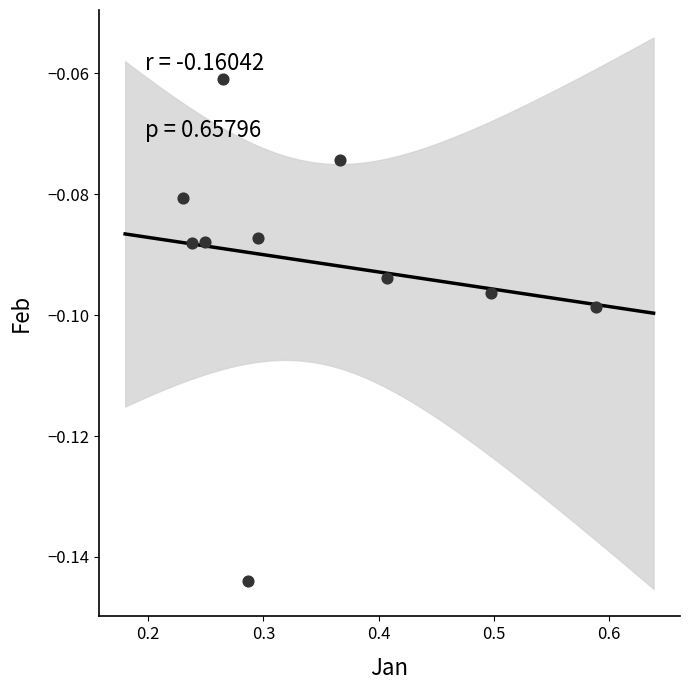

What is the average X value?

0.3